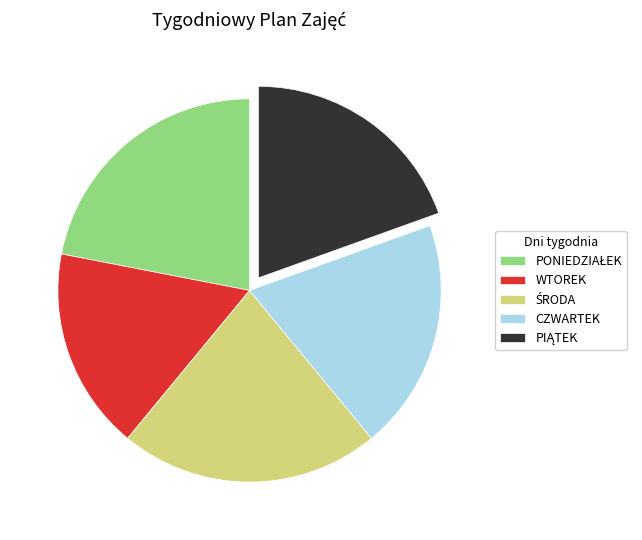

Is WTOREK the majority of the pie?

No